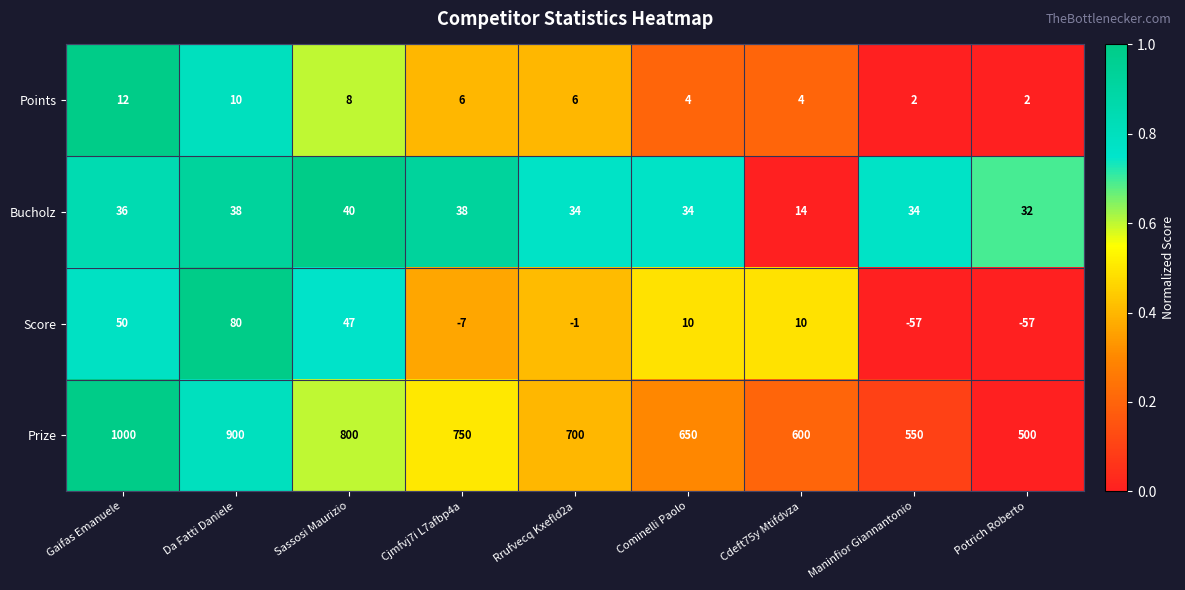

At how many categories does at least one series exceed 0?

9